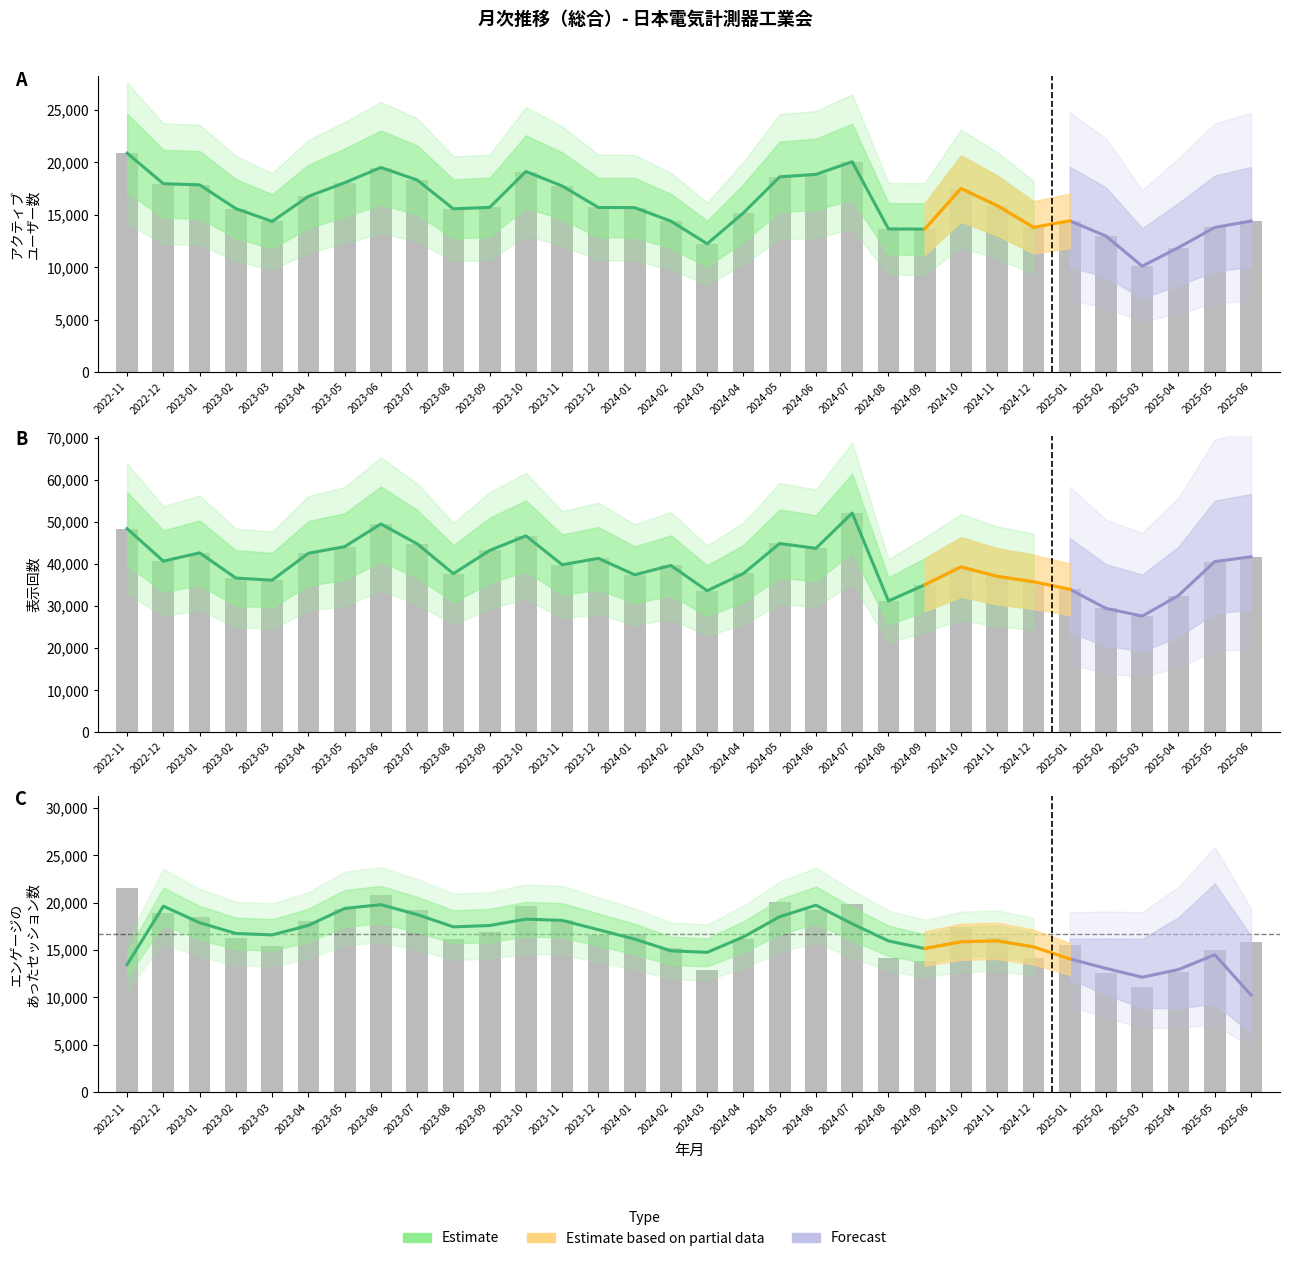

What is the approximate value of 表示回数 at 2023-02, to the nearest 100?

36600